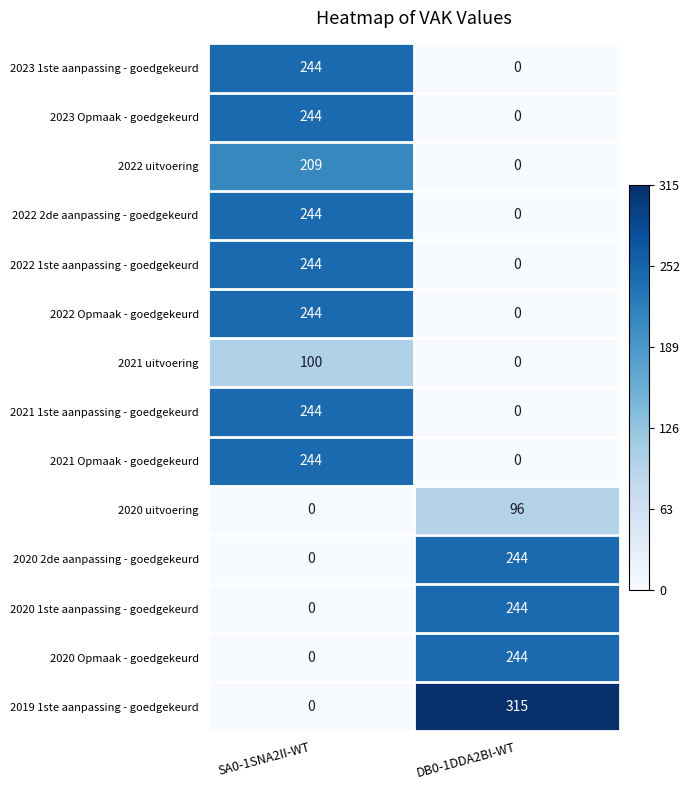

What is the total value across all series at DB0-1DDA2BI-WT?

1143